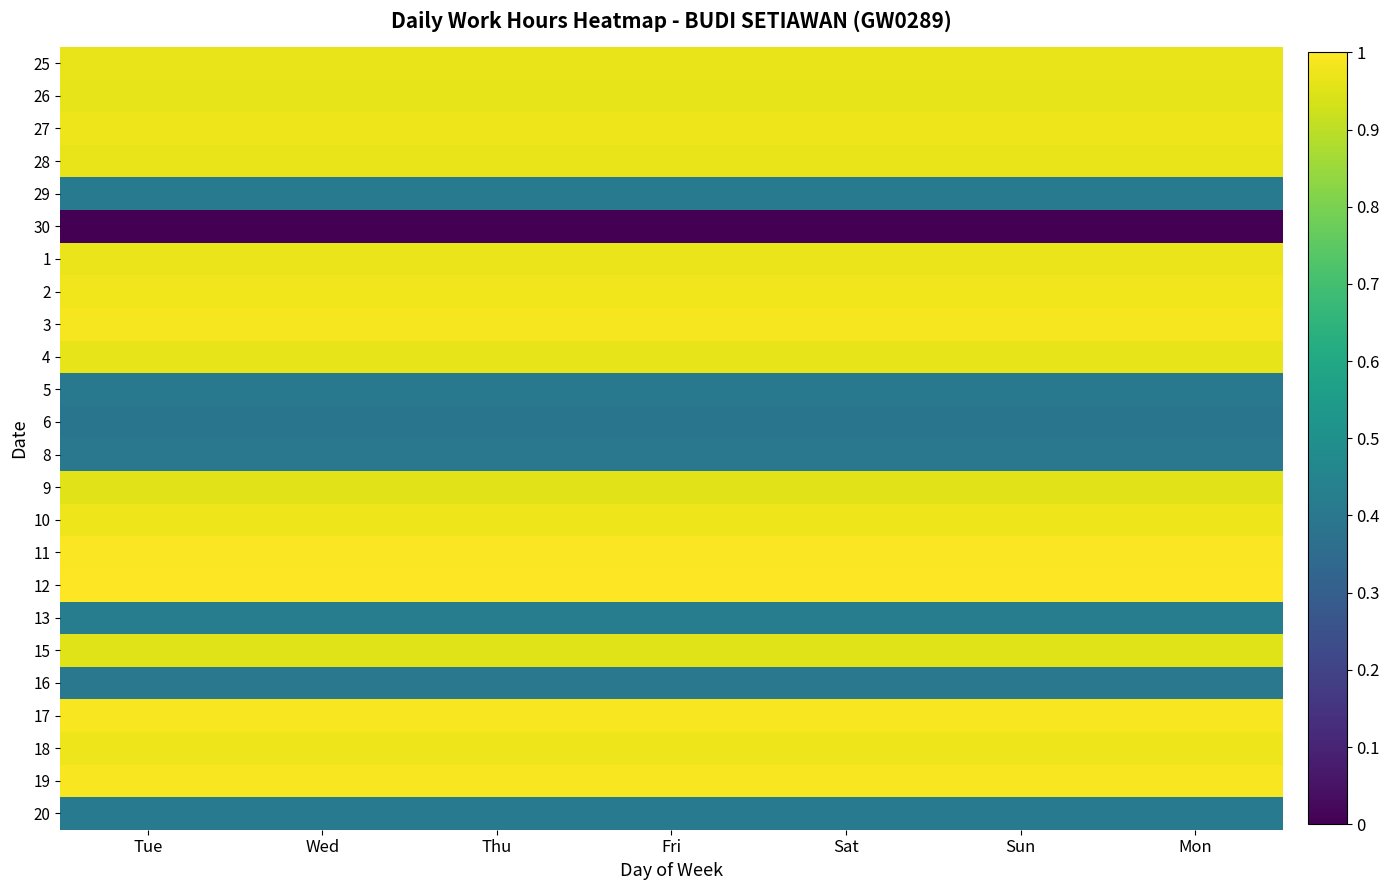

Count the number of data series in this chart.

24